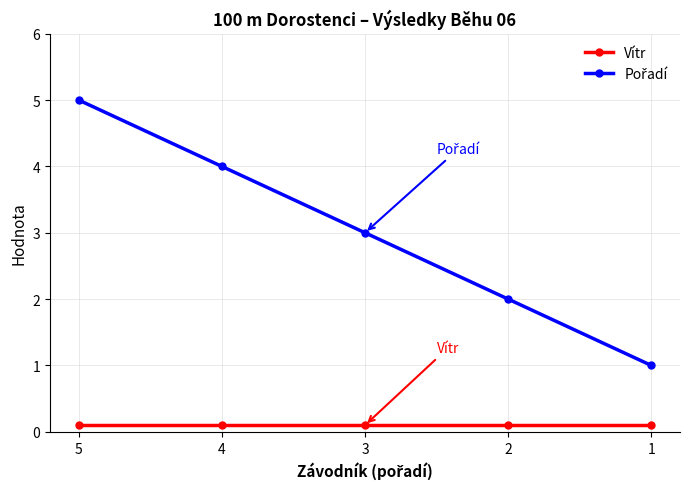

Read the Pořadí value at 2.

2.0